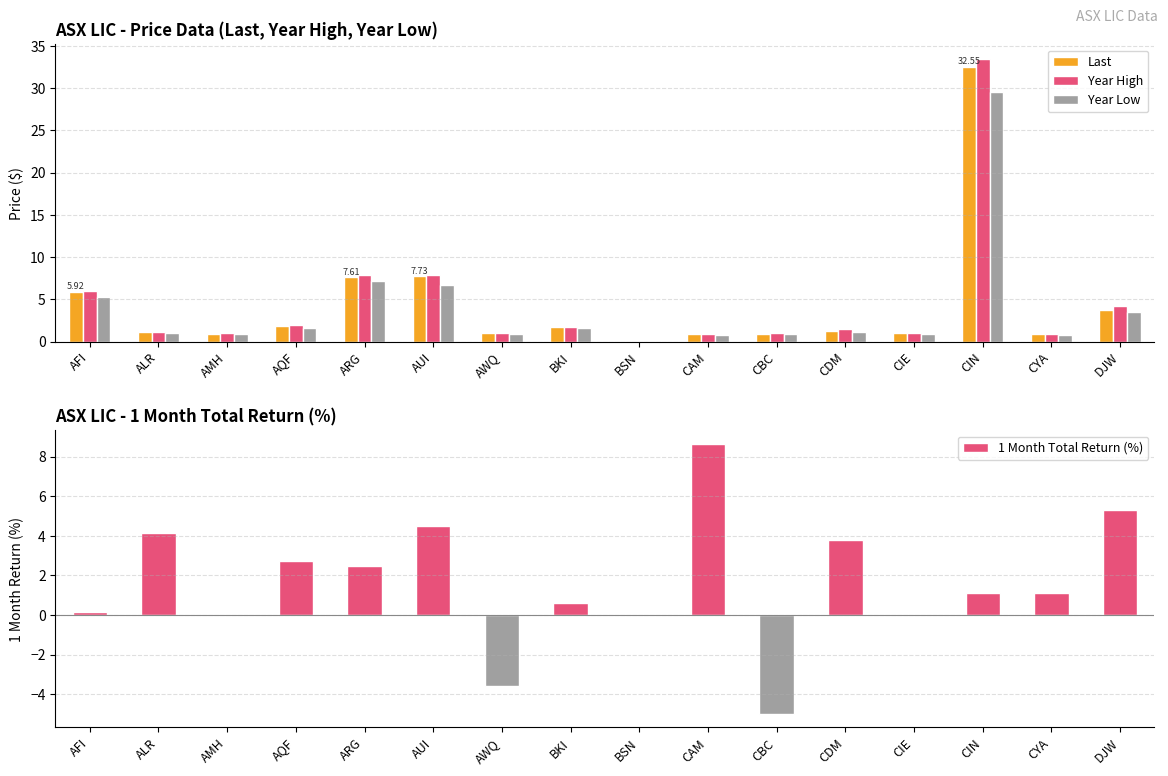

Reading left to right, extract all data points from this chart.

Last: 5.9	1.1	0.9	1.9	7.6	7.7	0.9	1.7	0.0	0.9	0.9	1.2	1.0	32.5	0.9	3.7
Year High: 6.0	1.2	1.0	2.0	7.8	7.9	1.1	1.7	0.1	0.9	0.9	1.5	1.0	33.5	0.9	4.2
Year Low: 5.3	0.9	0.8	1.6	7.1	6.7	0.9	1.5	0.0	0.7	0.8	1.1	0.9	29.6	0.8	3.5
1 Month Total Return (%): 0.2	4.2	0.0	2.8	2.5	4.5	-3.6	0.6	0.0	8.6	-5.0	3.8	0.0	1.1	1.1	5.3